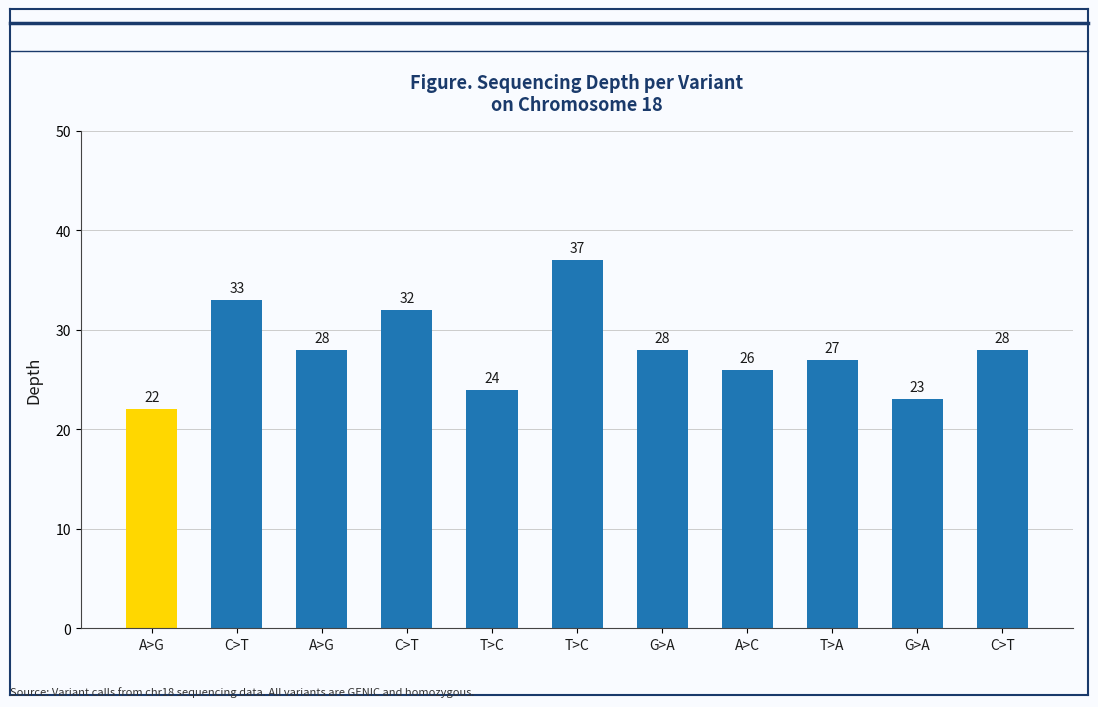

What is the change in value from C>T to C>T?

-4